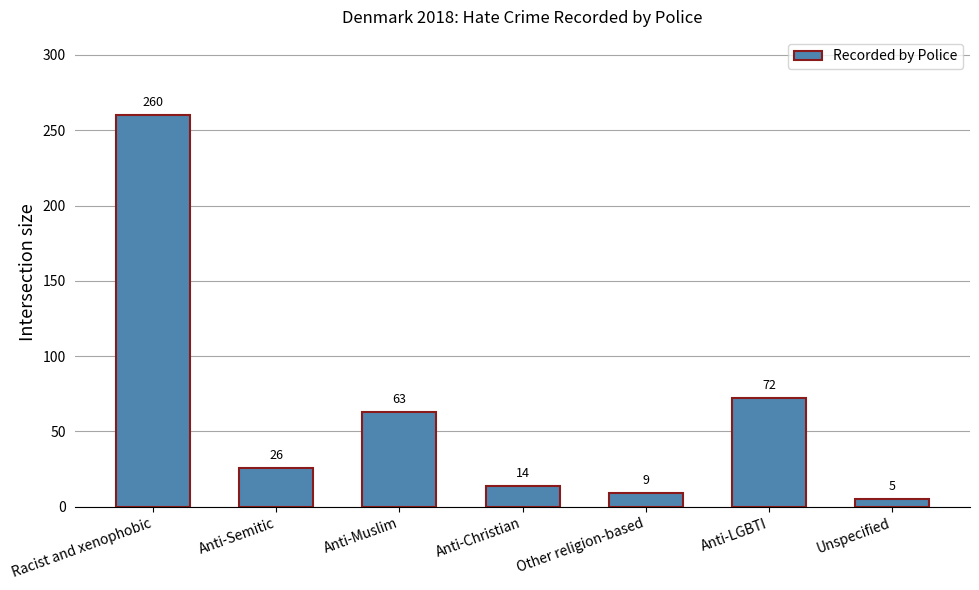

What is the difference between the maximum and second lowest values?

251